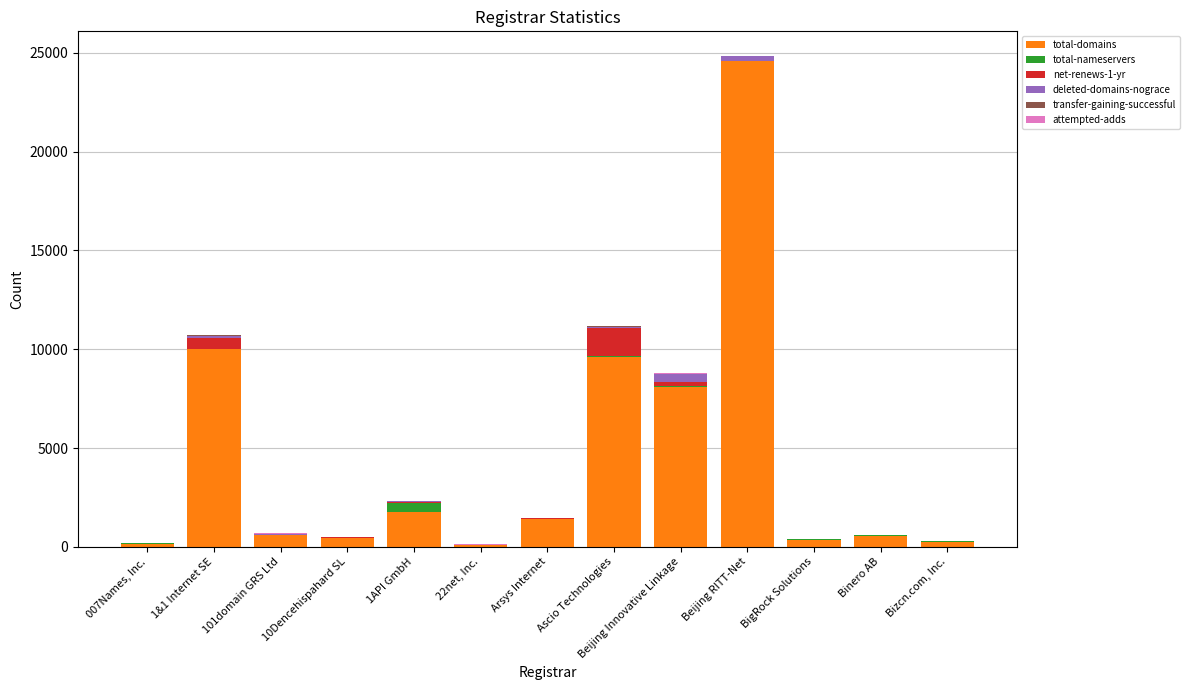

At which label does total-domains reach its peak?

Beijing RITT-Net